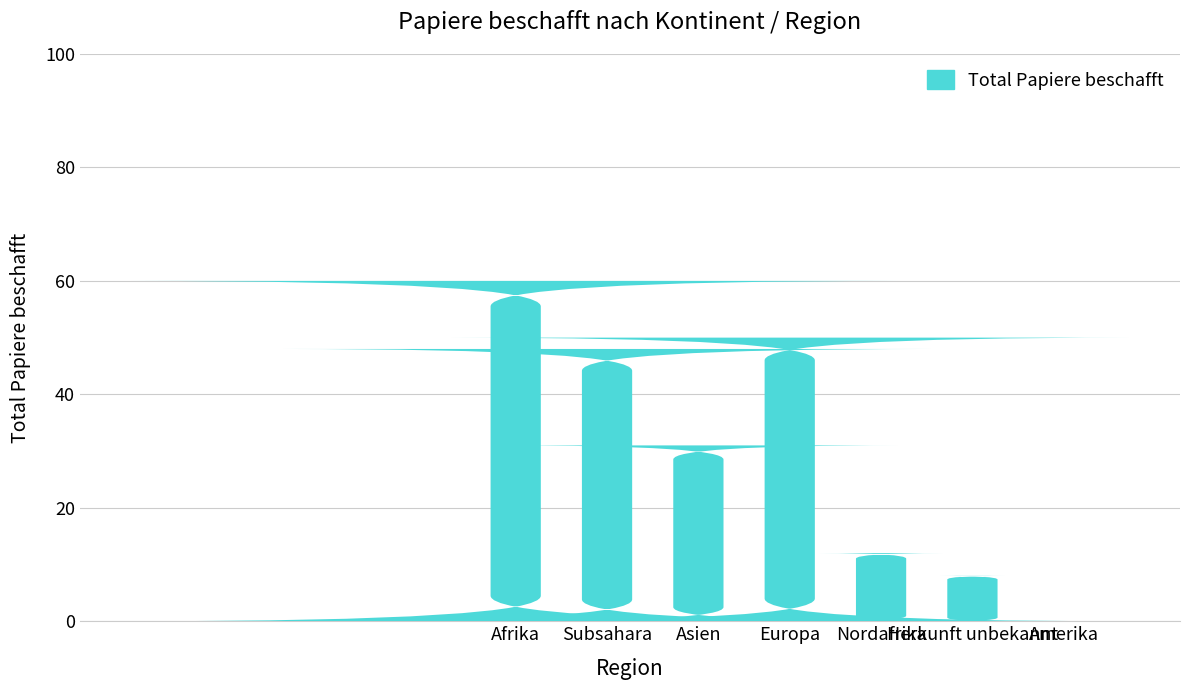

What position from the right is Afrika?

7